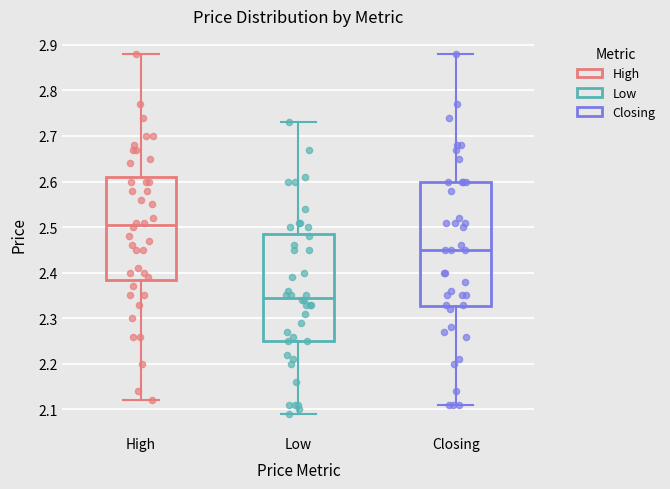

Reading left to right, read every box against the y-axis: the position of its median line, the range the box covers, and the ends of its whiskers. The values are not printed on the chart, so give them approximately, as read against the axis.

High: median 2.51, box 2.39 to 2.61, whiskers 2.12 to 2.88
Low: median 2.35, box 2.25 to 2.49, whiskers 2.09 to 2.73
Closing: median 2.45, box 2.33 to 2.60, whiskers 2.11 to 2.88